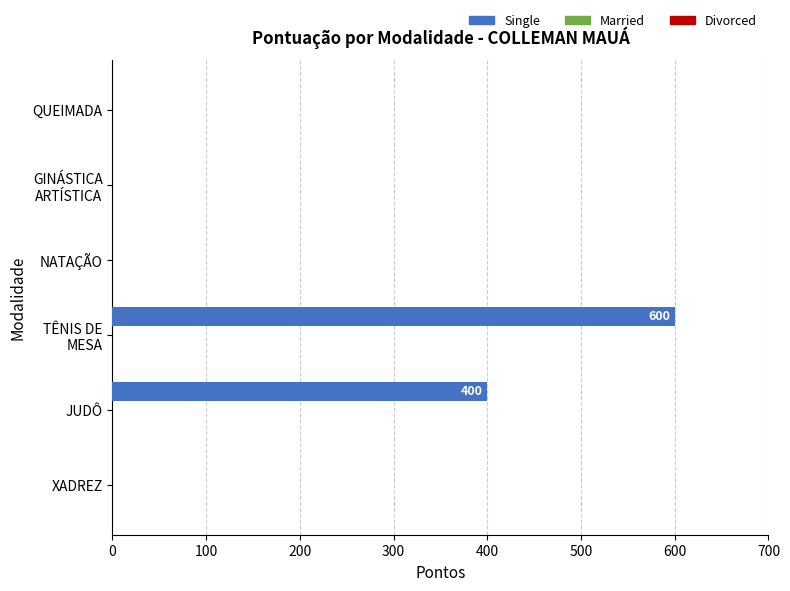

Are the bars horizontal?

Yes